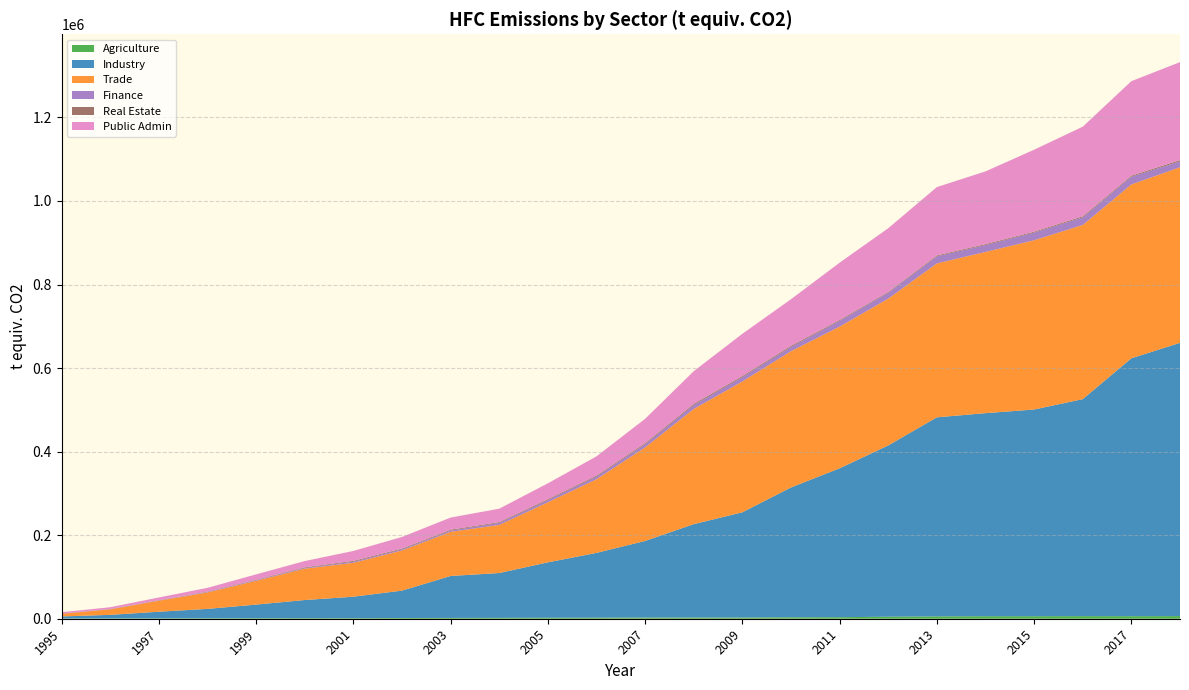

Reading left to right, list all the values displayed in this chart.

Agriculture: 505.3	680.6	871.3	978.5	1322.5	1431.2	1362.7	1701.9	1957.1	2069.3	2283.2	2507.3	2815.4	2913.7	2833.2	3446.0	3624.5	4894.9	5599.8	6001.7	6001.0	6193.9	6054.7	6270.6
Industry: 4963.2	8619.4	15921.2	22569.1	32519.7	43318.8	51360.1	65602.0	100419.5	107302.7	132715.9	155106.3	183396.4	223503.3	251950.0	310824.3	356445.4	409957.2	476517.0	486092.9	494833.8	519444.0	617382.1	654110.7
Trade: 6391.4	13222.6	26428.3	39451.3	56888.5	75046.9	81124.7	96131.1	105568.6	115215.2	143681.5	176244.9	223892.7	275643.7	313193.6	326117.1	339119.9	351361.5	368430.3	385870.0	405123.3	416882.7	416150.9	420285.0
Finance: 480.7	509.5	714.5	1103.4	1544.7	1628.5	2636.3	2768.1	3165.2	4818.2	5263.5	6408.9	7637.5	9529.7	10565.0	10274.4	13996.6	14308.9	17052.2	16586.4	18492.3	18318.9	18549.0	14356.9
Real Estate: 331.6	387.7	521.5	859.5	1154.4	1513.3	1998.0	1783.6	1949.4	1905.3	2252.4	2382.3	2569.3	2765.5	2543.9	2623.7	1995.3	1807.4	2074.8	2161.2	2087.4	2502.6	2389.7	2800.0
Public Admin: 2953.7	4166.9	6459.7	8989.8	12777.1	15135.1	23777.4	27791.7	29101.9	32120.4	37960.0	46076.9	58263.3	78259.1	101006.6	111555.2	137115.7	152484.8	163577.3	174122.0	196181.5	214470.6	226267.3	234574.7